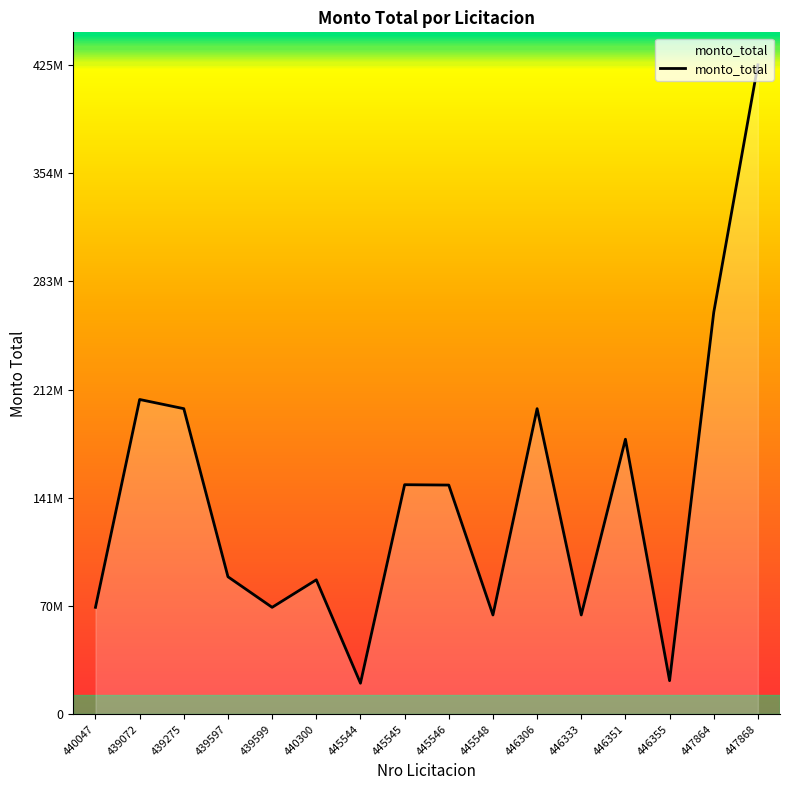

What is the ratio of the value at 446306 to the value at 447864?

0.8